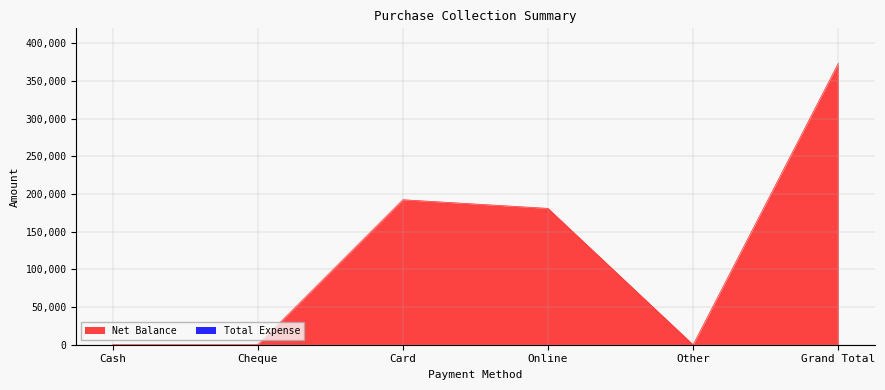

Does the chart display data point markers on the line(s)?

No